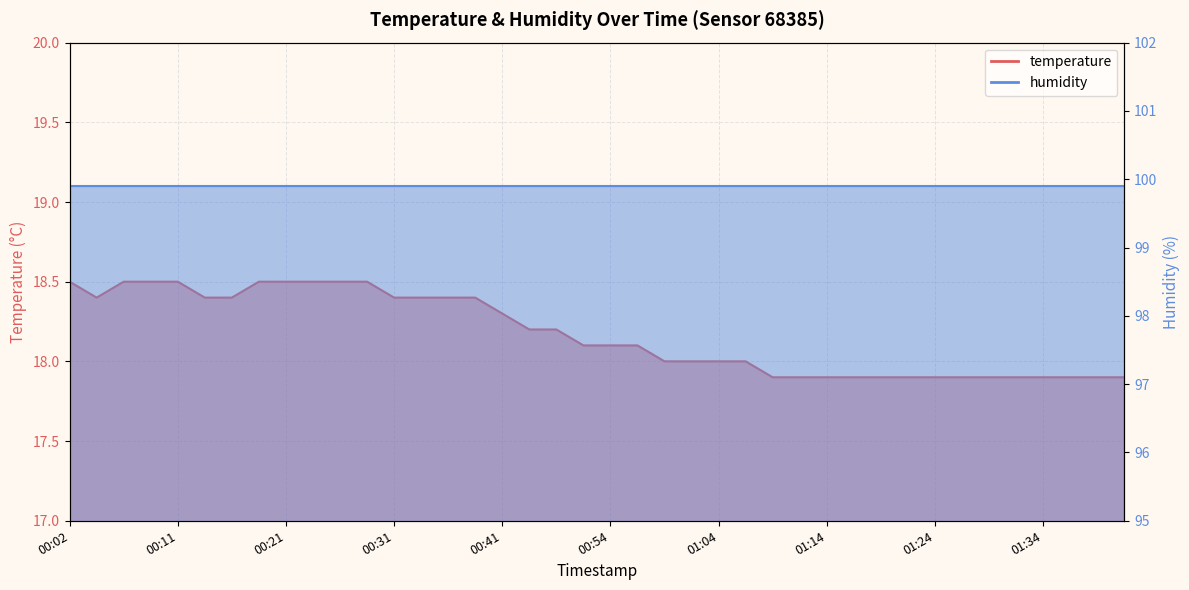

Which label corresponds to the smallest value in the chart?

01:09